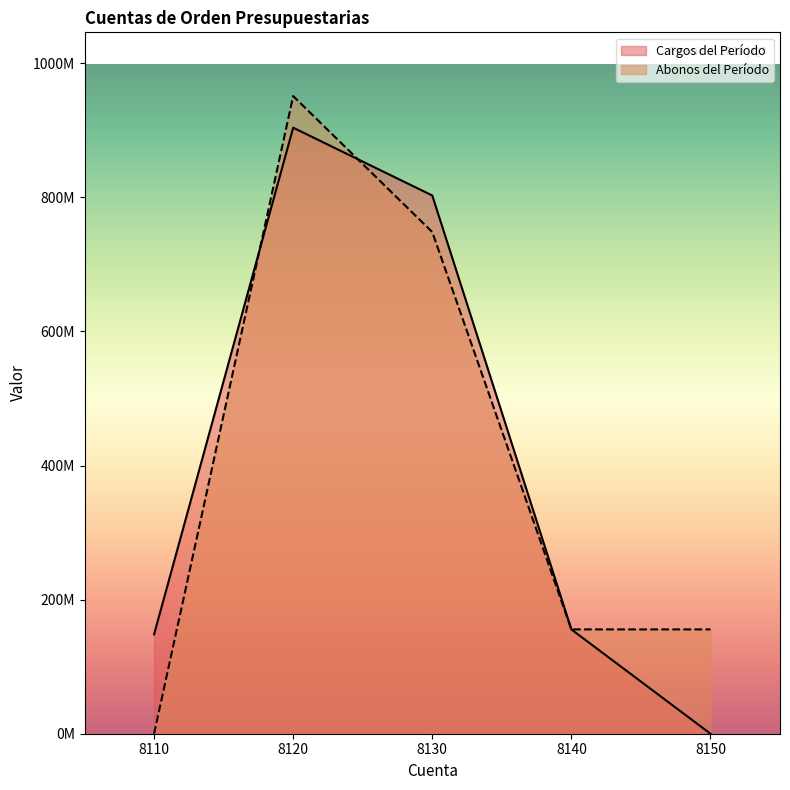

What is the approximate value of Cargos del Período at 8120?

903949846.8